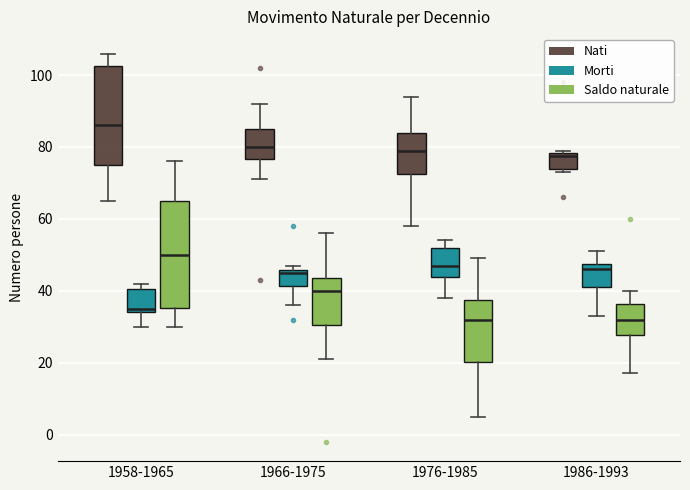

Which box is the tallest, from its lower edge to its upper edge?

1958-1965 (Saldo naturale)